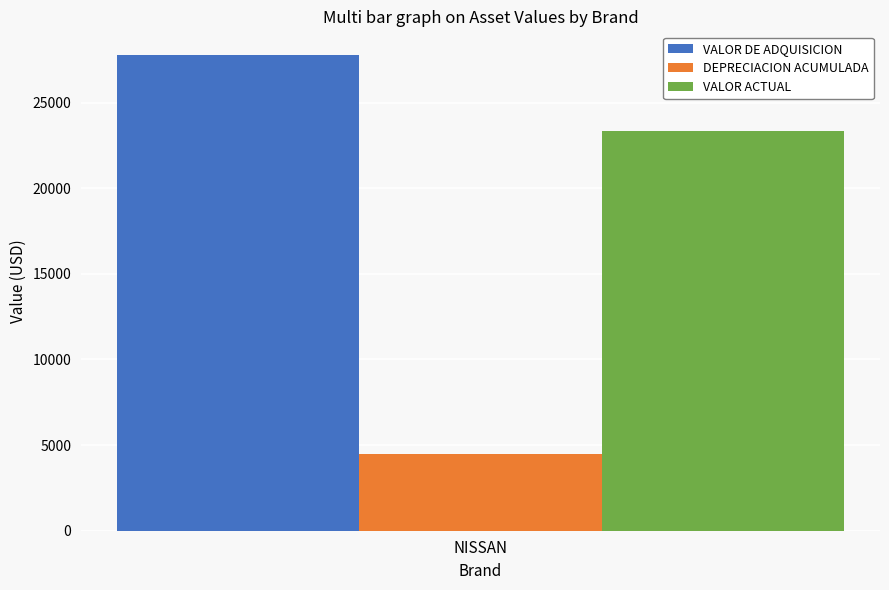

Reading left to right, transcribe all the data shown in this chart.

VALOR DE ADQUISICION: 27773.0
DEPRECIACION ACUMULADA: 4451.3
VALOR ACTUAL: 23321.7